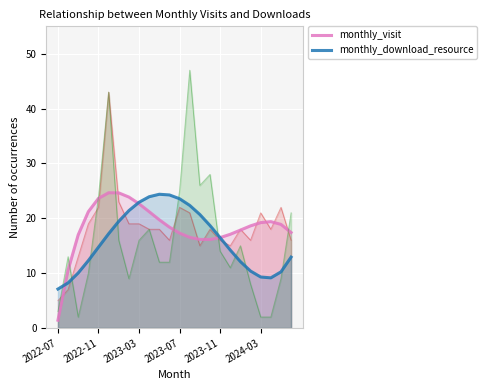

True or false: monthly_download_resource has more than 2 points higher than both neighbors.

False